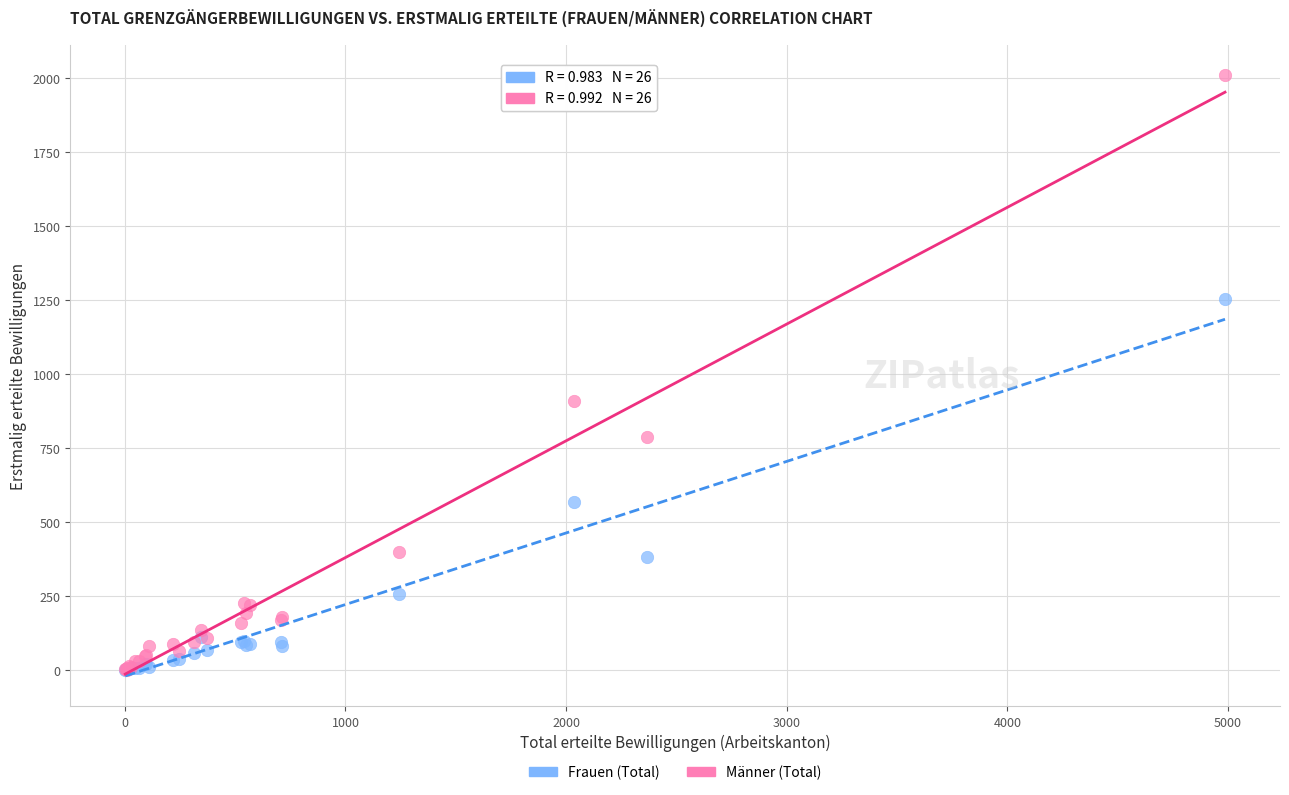

Across all series, what Y value is closest to 1005?

910